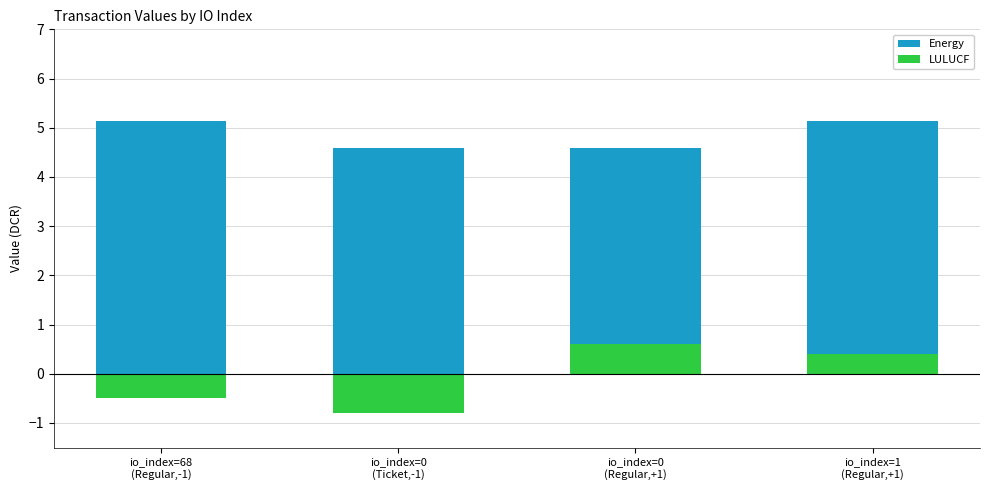

Read the Energy value at io_index=1
(Regular,+1).

5.1